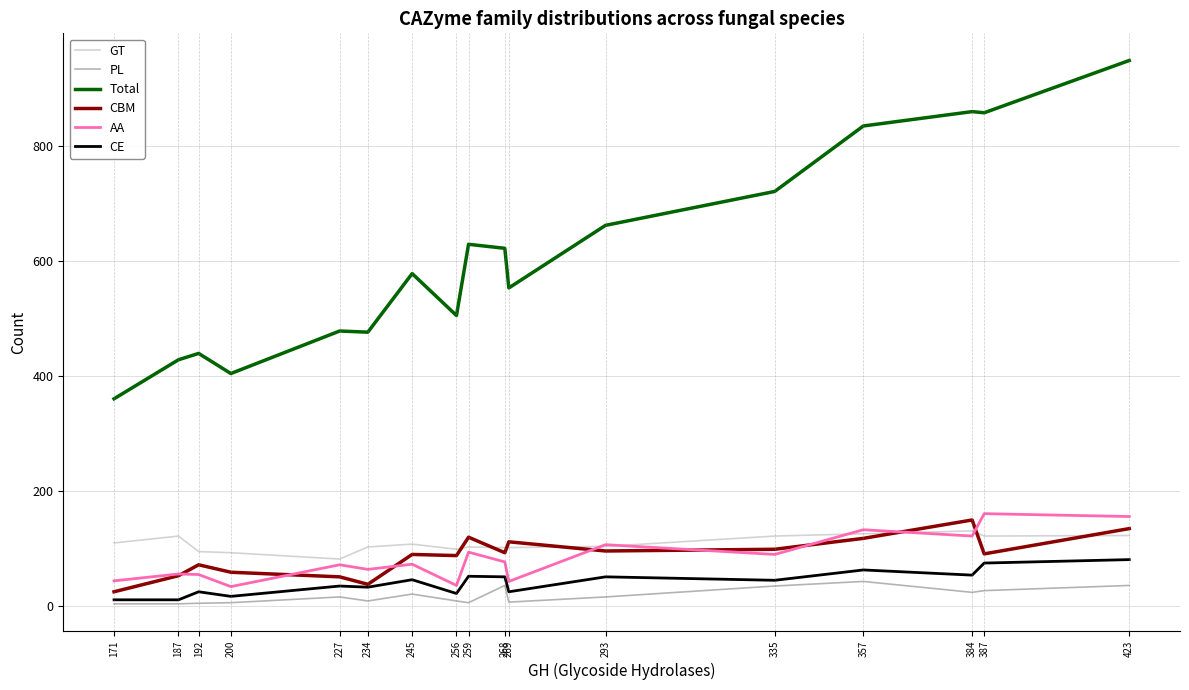

What is the maximum value shown in the chart?

949